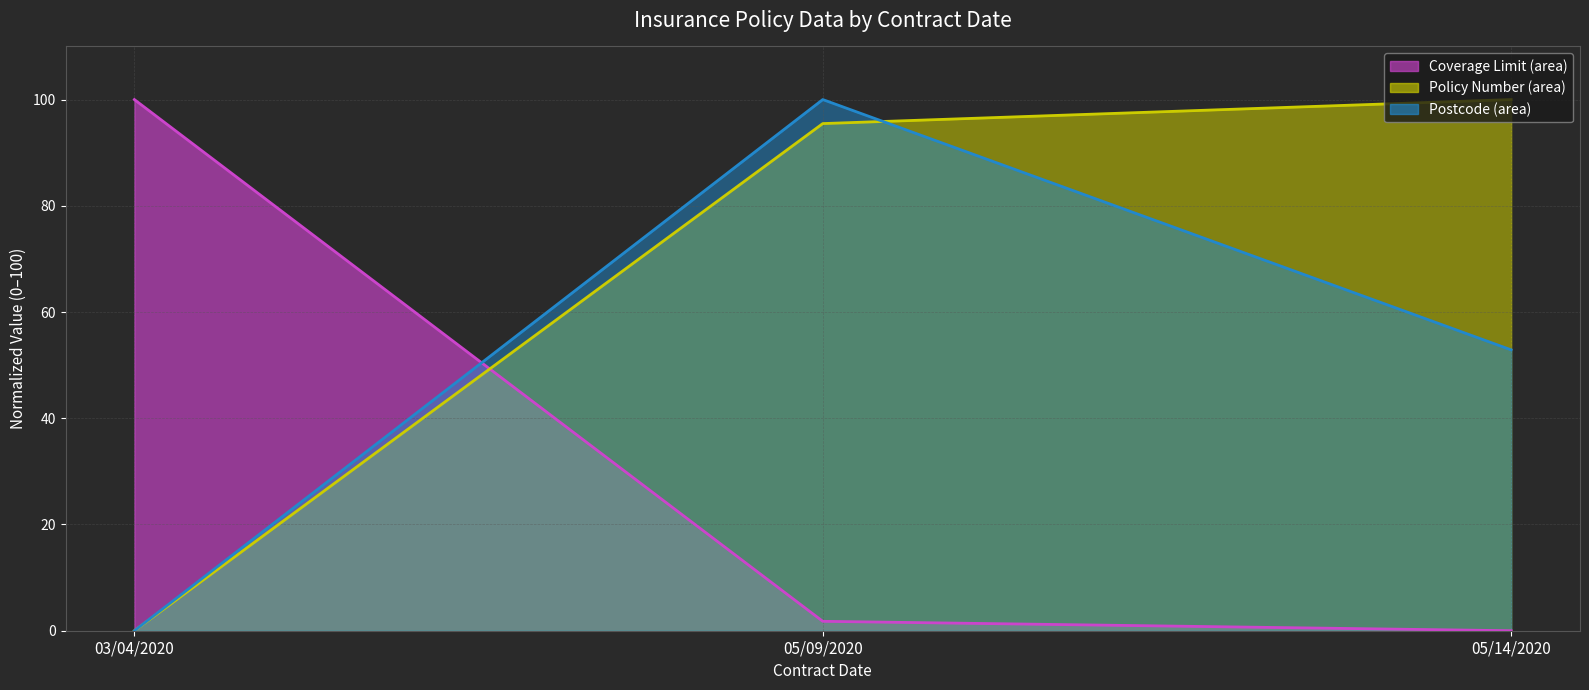

How many values in Coverage Limit (line) are above zero?

2